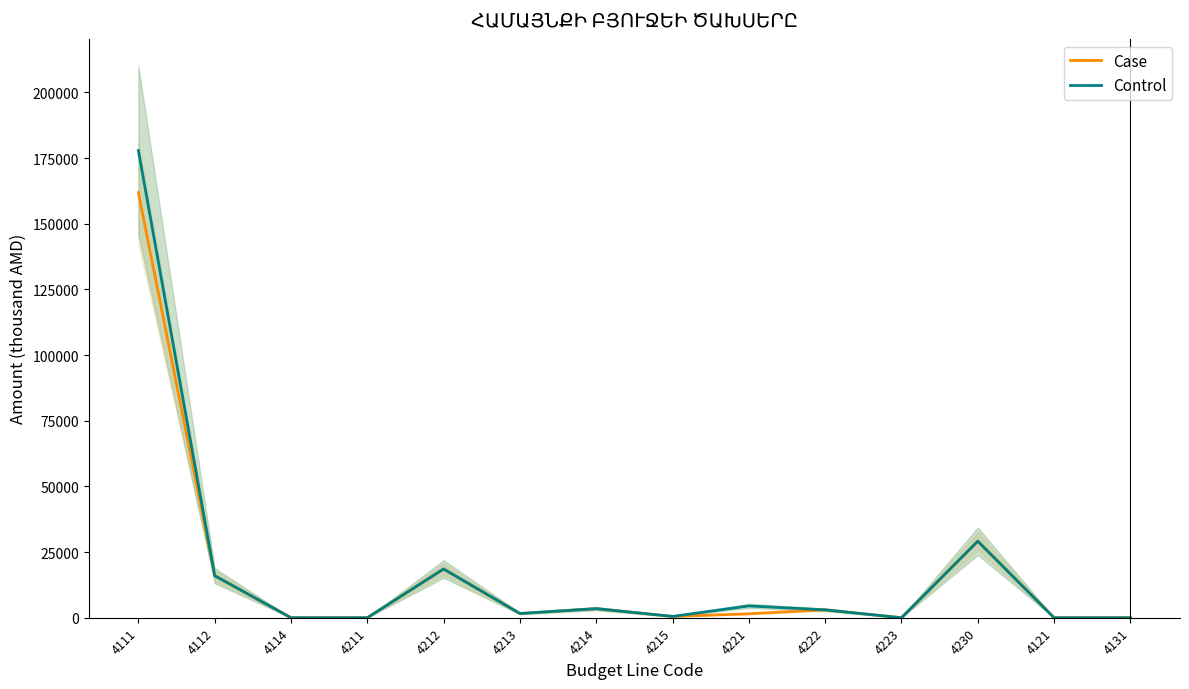

How many interior local valleys does the Control series have?

3